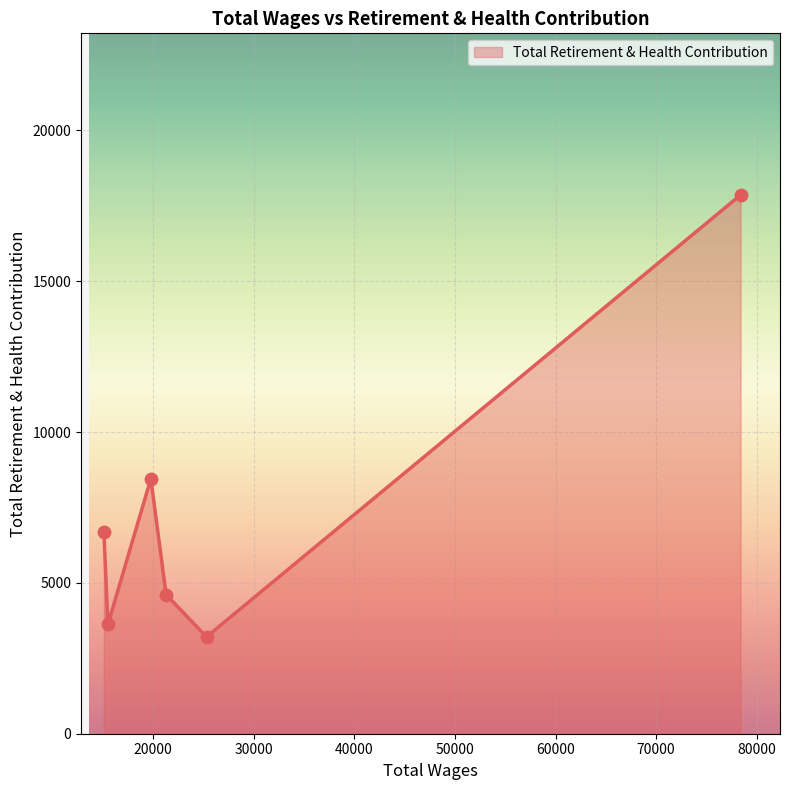

What is the difference between the maximum and minimum values?

14652